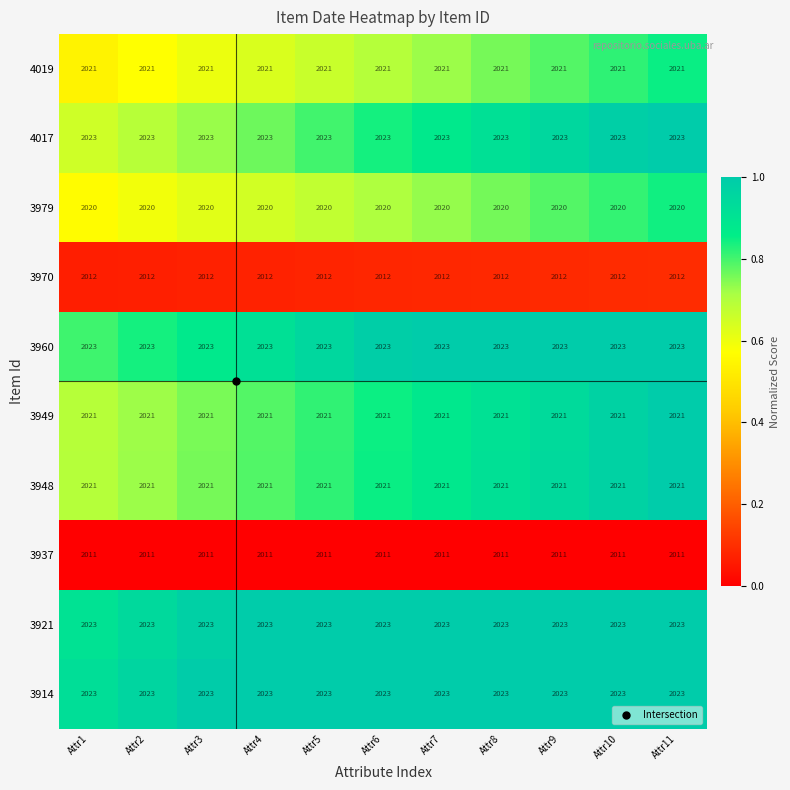

What is the sum of the 4019 values at Attr9 and Attr8?

4042